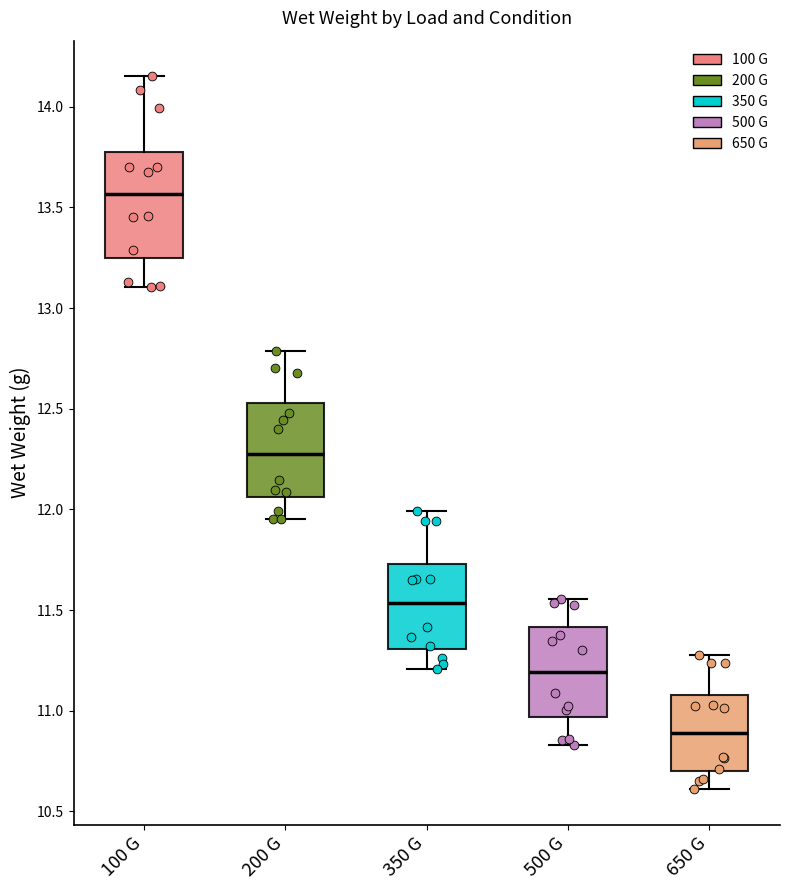

Reading left to right, transcribe this box plot: for each box, give where its median line is, the range the box spans, and where its two whiskers end, as read against the y-axis. The values are not printed on the chart, so give them approximately, as read against the axis.

100 G: median 13.55, box 13.25 to 13.75, whiskers 13.10 to 14.15
200 G: median 12.25, box 12.05 to 12.55, whiskers 11.95 to 12.80
350 G: median 11.55, box 11.30 to 11.75, whiskers 11.20 to 12.00
500 G: median 11.20, box 10.95 to 11.40, whiskers 10.85 to 11.55
650 G: median 10.90, box 10.70 to 11.10, whiskers 10.60 to 11.30